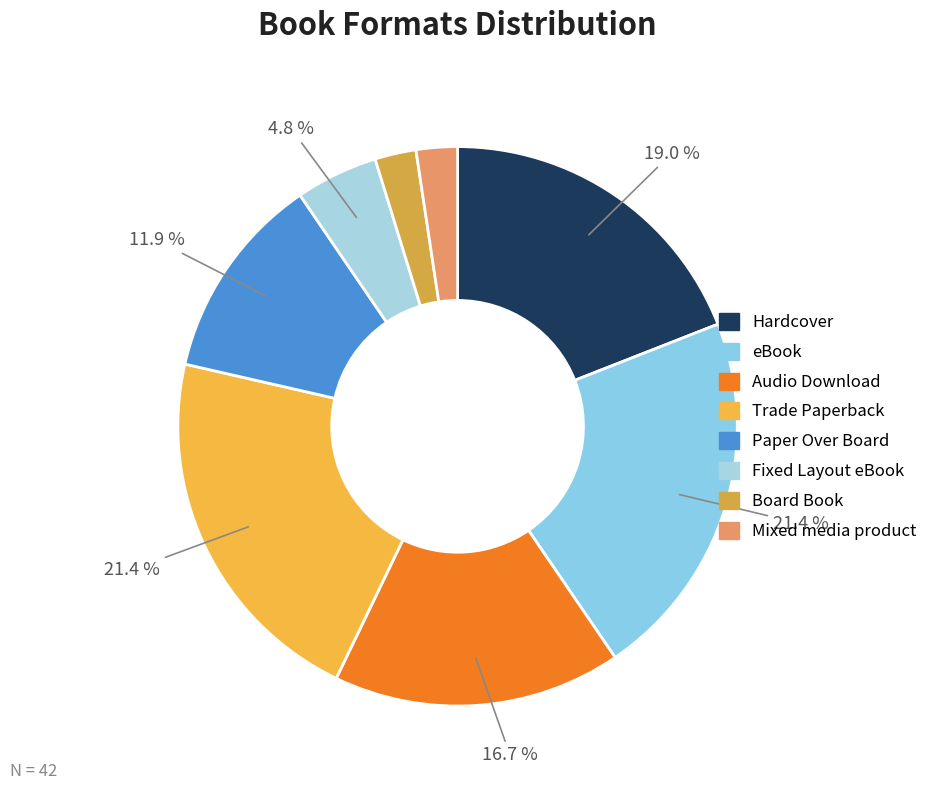

Which category has the biggest portion of the pie?

eBook